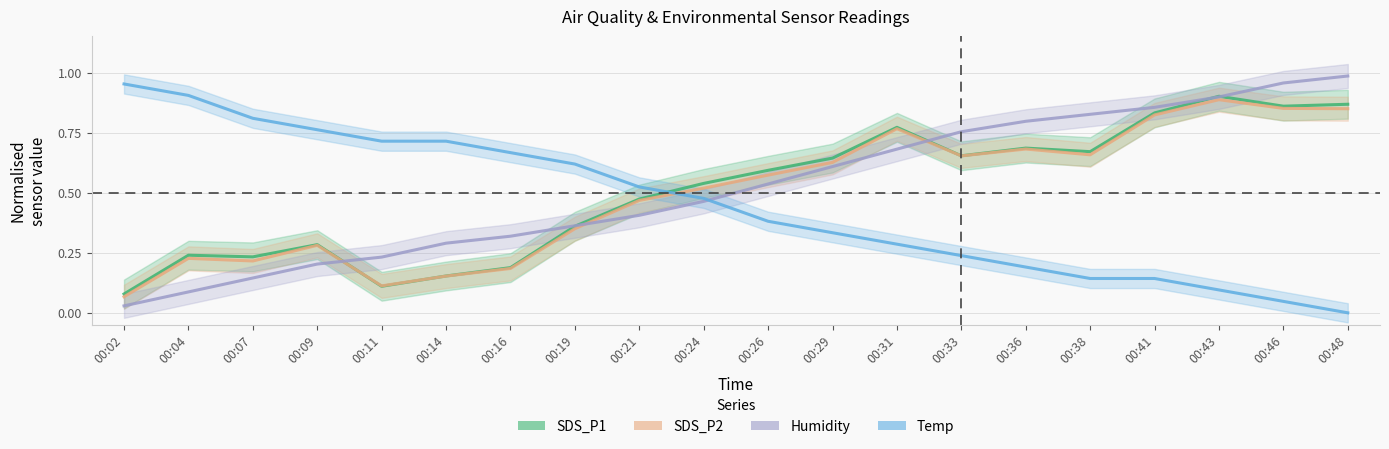

The value of SDS_P2 at 00:19 is 0.4. True or false?

True